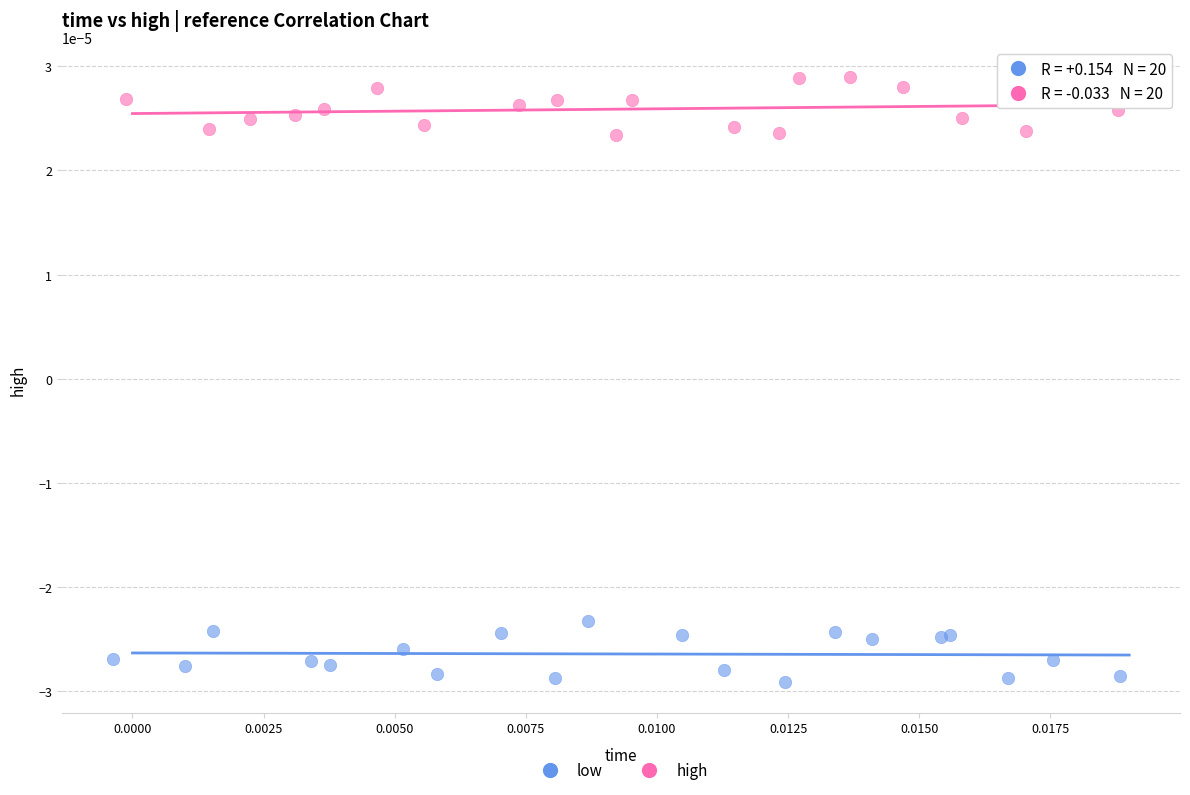

Which series reaches the maximum Y coordinate?

high